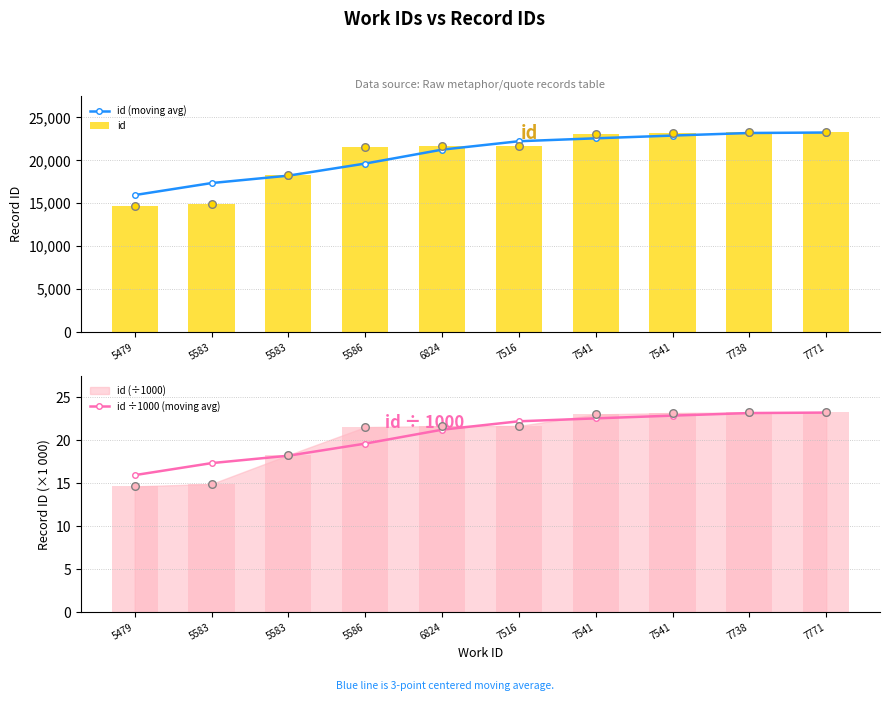

How many data points in id are less than 21684?

5